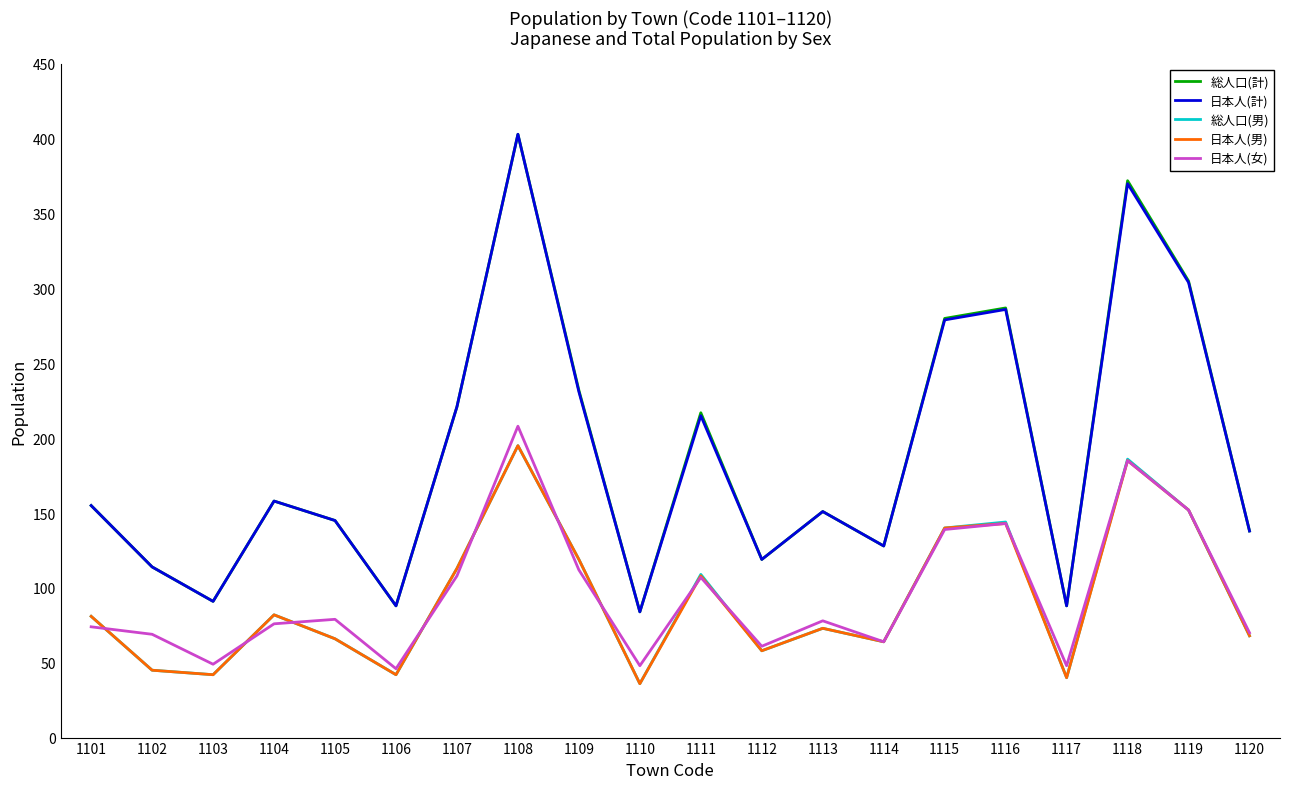

What is the difference between the maximum and minimum values in the 日本人(男) series?

159